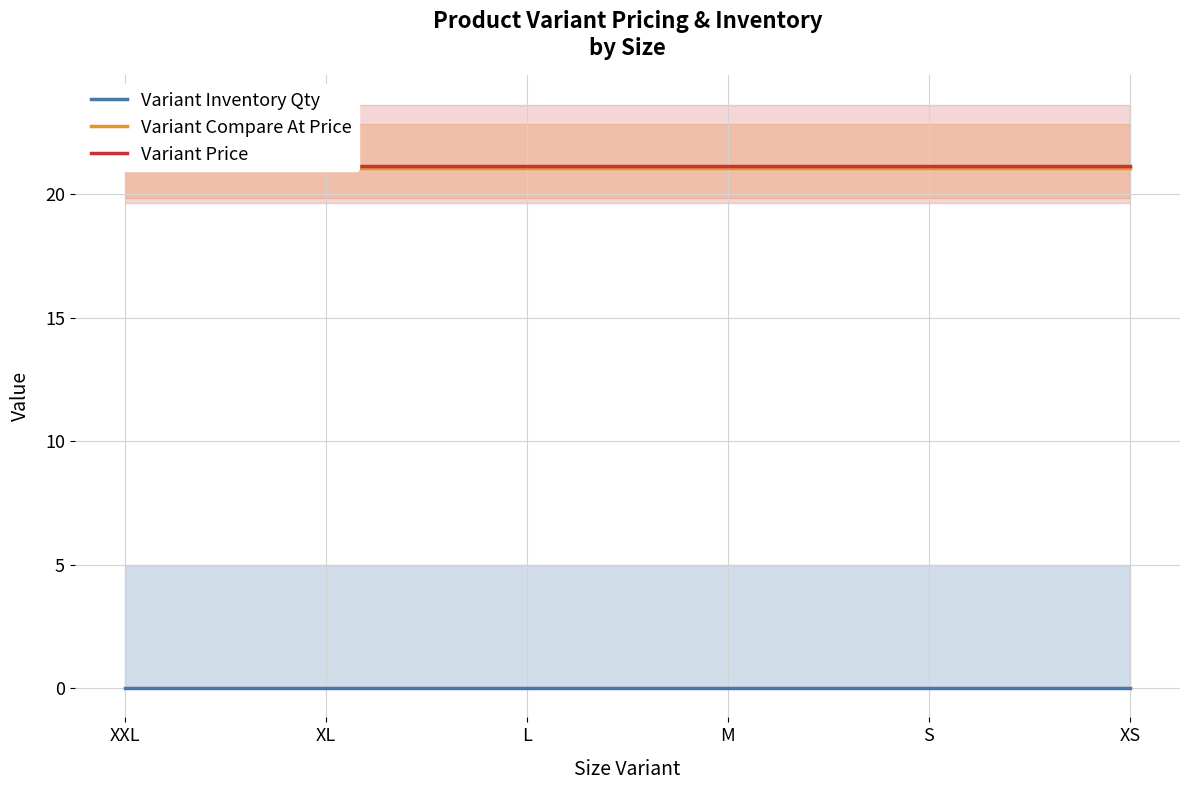

True or false: Variant Compare At Price and Variant Price intersect in this chart.

False